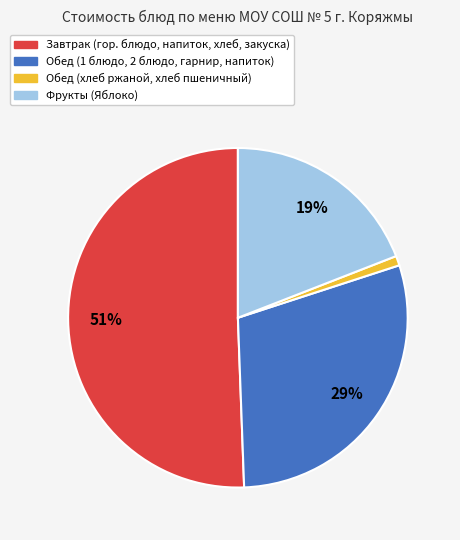

To the nearest percent, what is the difference between the largest and smallest slice percentages?

50%